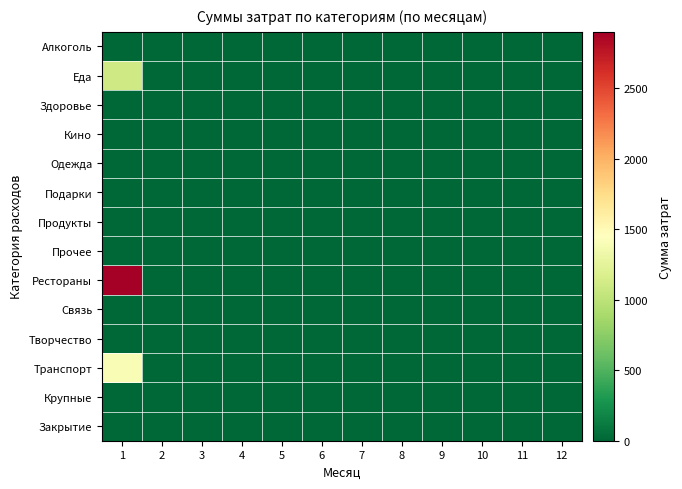

Reading left to right, extract all data points from this chart.

Алкоголь: 1=0	2=0	3=0	4=0	5=0	6=0	7=0	8=0	9=0	10=0	11=0	12=0
Еда: 1=1100	2=0	3=0	4=0	5=0	6=0	7=0	8=0	9=0	10=0	11=0	12=0
Здоровье: 1=0	2=0	3=0	4=0	5=0	6=0	7=0	8=0	9=0	10=0	11=0	12=0
Кино: 1=0	2=0	3=0	4=0	5=0	6=0	7=0	8=0	9=0	10=0	11=0	12=0
Одежда: 1=0	2=0	3=0	4=0	5=0	6=0	7=0	8=0	9=0	10=0	11=0	12=0
Подарки: 1=0	2=0	3=0	4=0	5=0	6=0	7=0	8=0	9=0	10=0	11=0	12=0
Продукты: 1=0	2=0	3=0	4=0	5=0	6=0	7=0	8=0	9=0	10=0	11=0	12=0
Прочее: 1=0	2=0	3=0	4=0	5=0	6=0	7=0	8=0	9=0	10=0	11=0	12=0
Рестораны: 1=2900	2=0	3=0	4=0	5=0	6=0	7=0	8=0	9=0	10=0	11=0	12=0
Связь: 1=0	2=0	3=0	4=0	5=0	6=0	7=0	8=0	9=0	10=0	11=0	12=0
Творчество: 1=0	2=0	3=0	4=0	5=0	6=0	7=0	8=0	9=0	10=0	11=0	12=0
Транспорт: 1=1400	2=0	3=0	4=0	5=0	6=0	7=0	8=0	9=0	10=0	11=0	12=0
Крупные: 1=0	2=0	3=0	4=0	5=0	6=0	7=0	8=0	9=0	10=0	11=0	12=0
Закрытие: 1=0	2=0	3=0	4=0	5=0	6=0	7=0	8=0	9=0	10=0	11=0	12=0